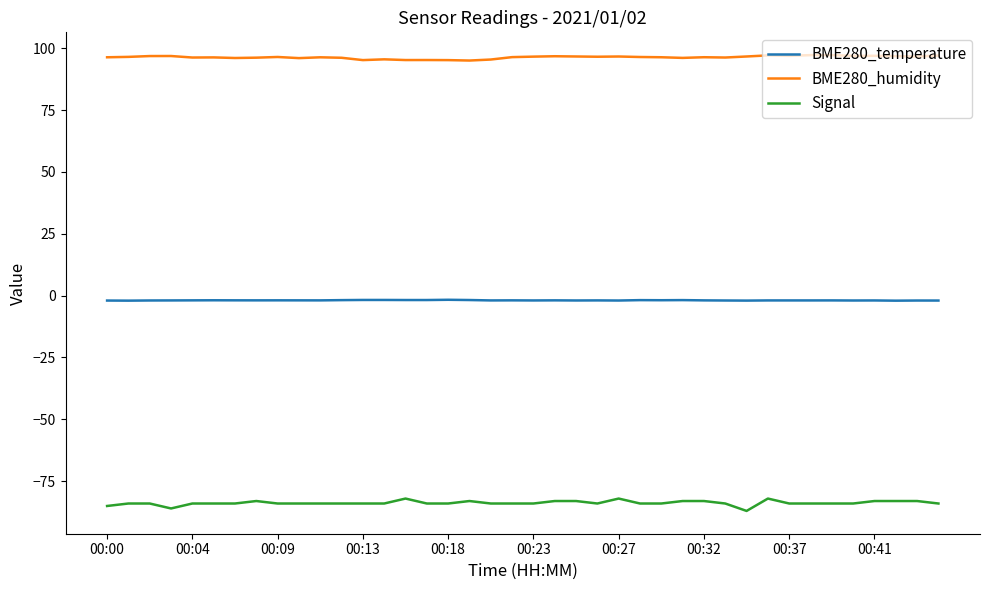

What is the maximum value for BME280_humidity?

97.2